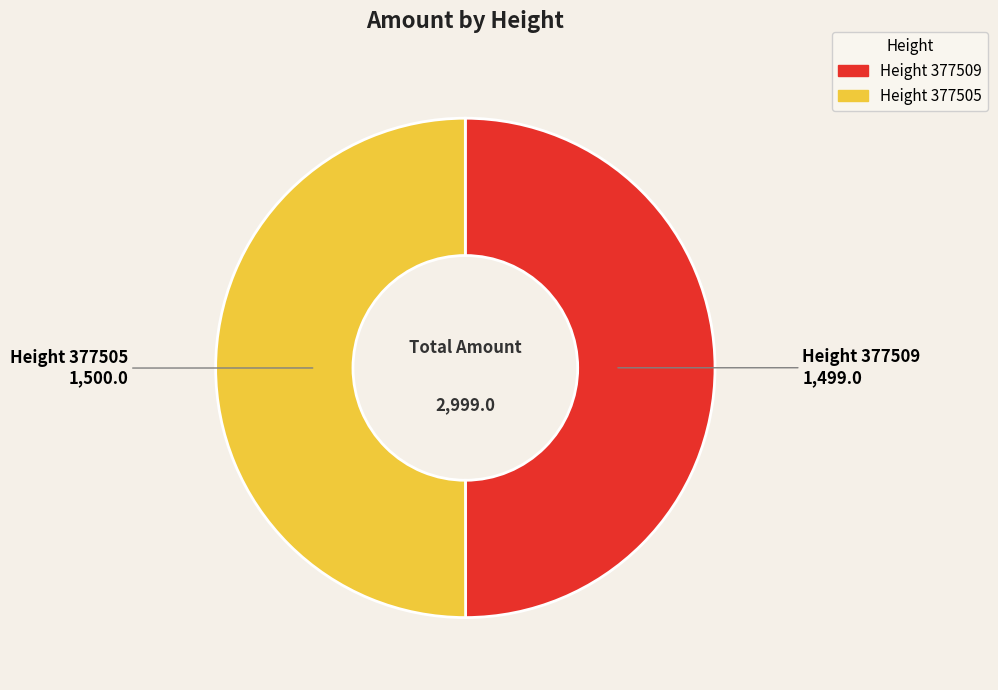

What is the smallest slice in the pie chart?

377509